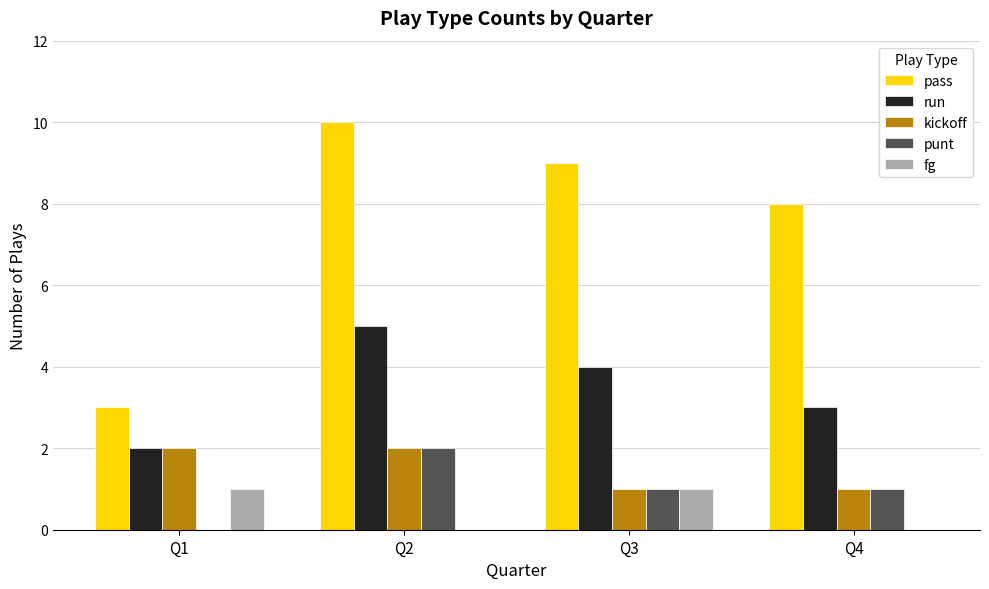

Does the chart contain stacked bars?

No